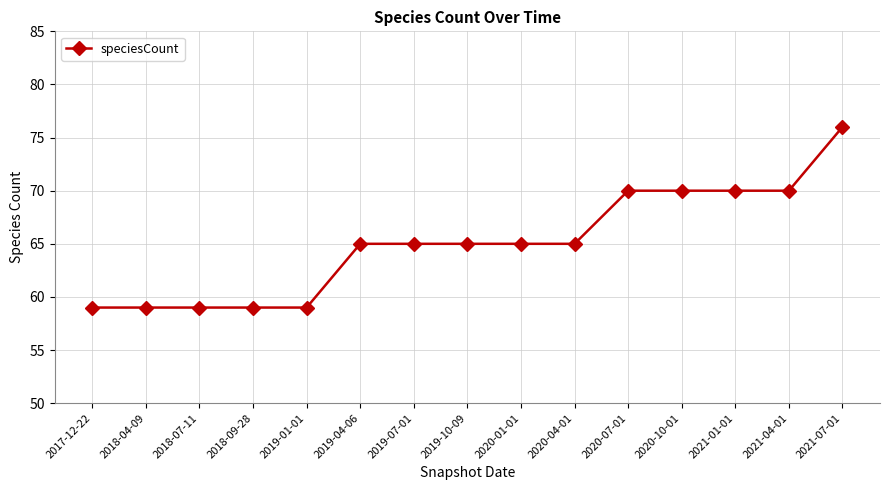

Reading left to right, list all the values displayed in this chart.

2017-12-22=59	2018-04-09=59	2018-07-11=59	2018-09-28=59	2019-01-01=59	2019-04-06=65	2019-07-01=65	2019-10-09=65	2020-01-01=65	2020-04-01=65	2020-07-01=70	2020-10-01=70	2021-01-01=70	2021-04-01=70	2021-07-01=76